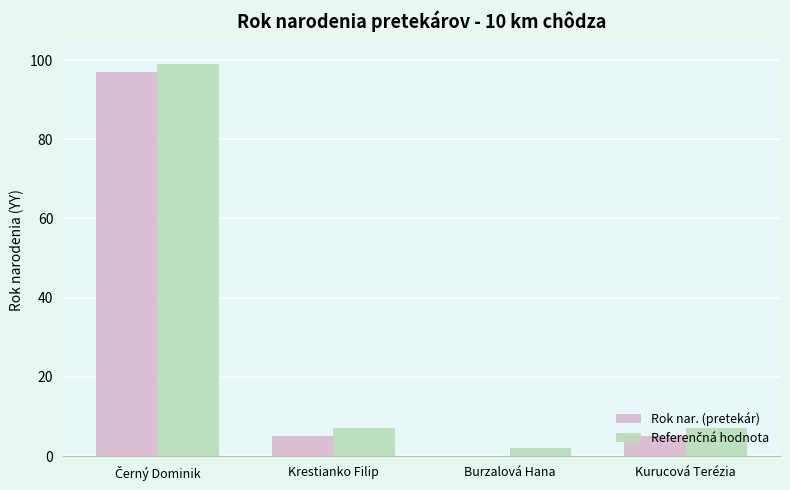

The value of Rok nar. (pretekár) at Kurucová Terézia is 5. True or false?

True